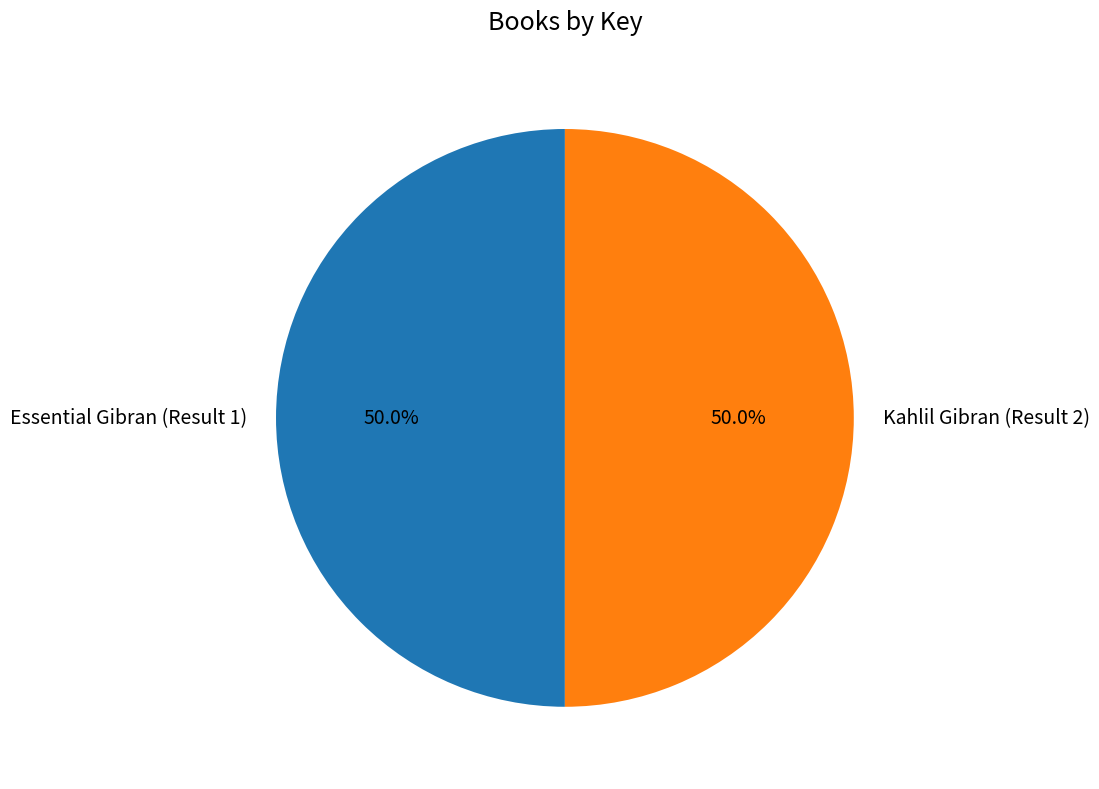

How many segments does this pie chart have?

2